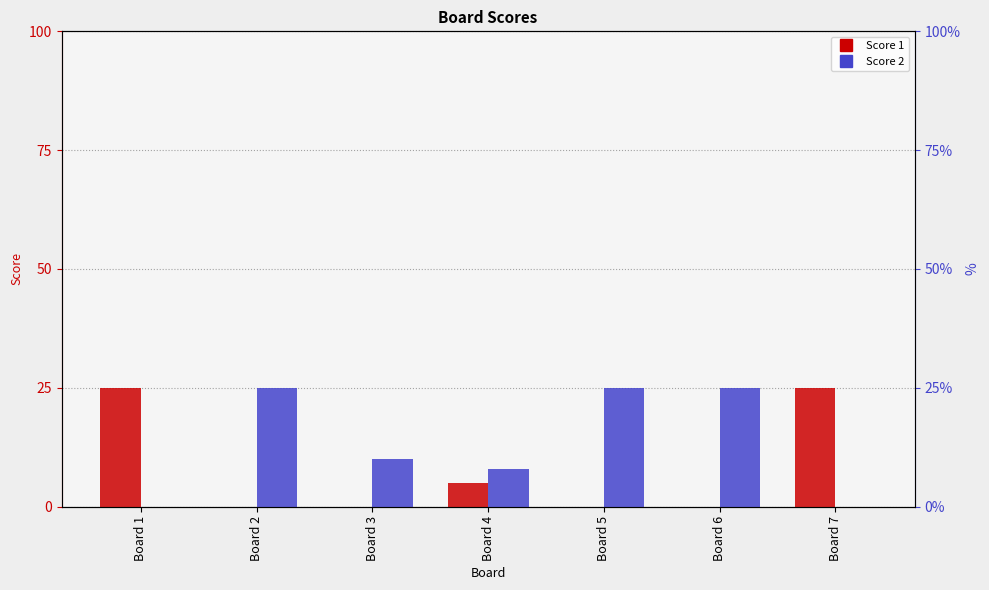

Reading left to right, what are all the values shown in this chart?

Score 1: Board 1=25	Board 2=0	Board 3=0	Board 4=5	Board 5=0	Board 6=0	Board 7=25
Score 2: Board 1=0	Board 2=25	Board 3=10	Board 4=8	Board 5=25	Board 6=25	Board 7=0